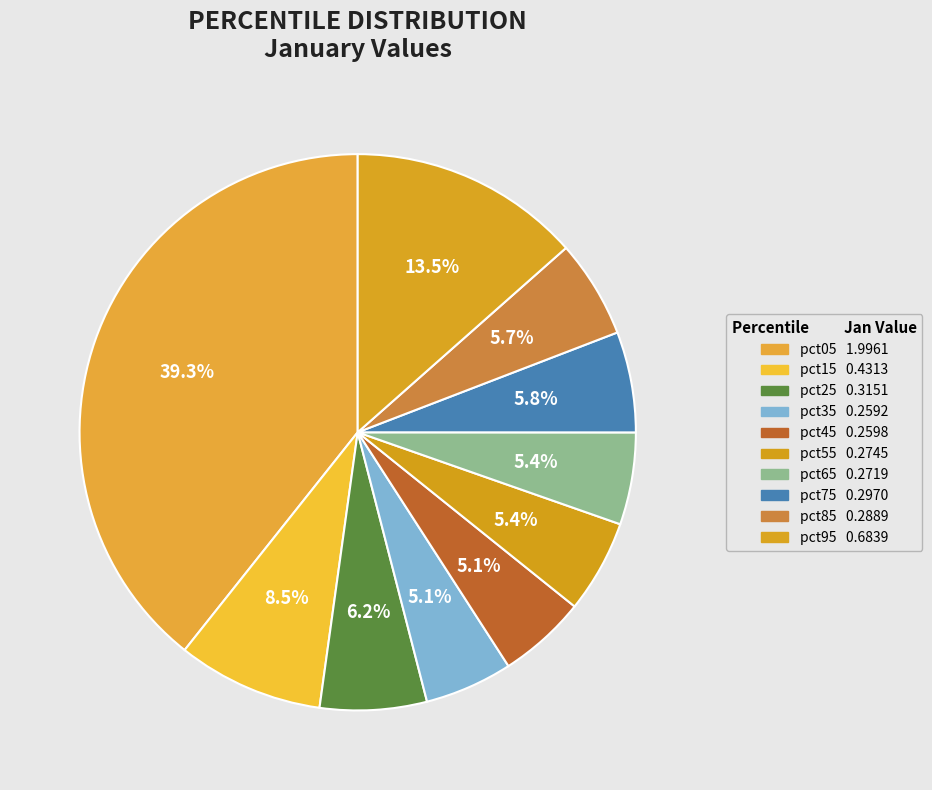

Is there any slice that represents more than half of the pie?

No